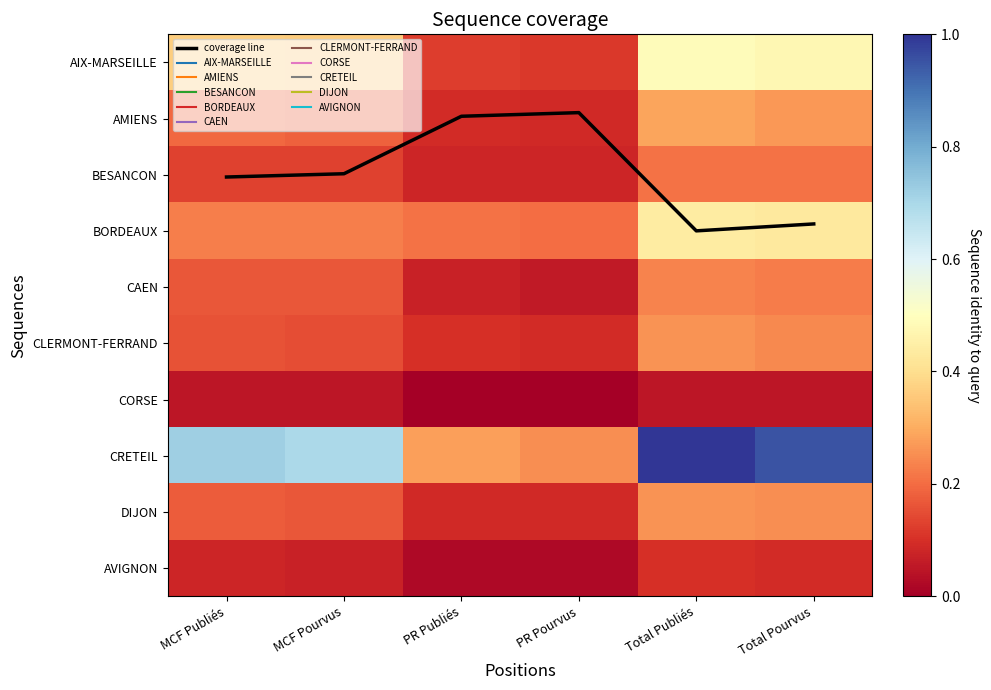

The CLERMONT-FERRAND series shows 0.1 at MCF Publiés. True or false?

False